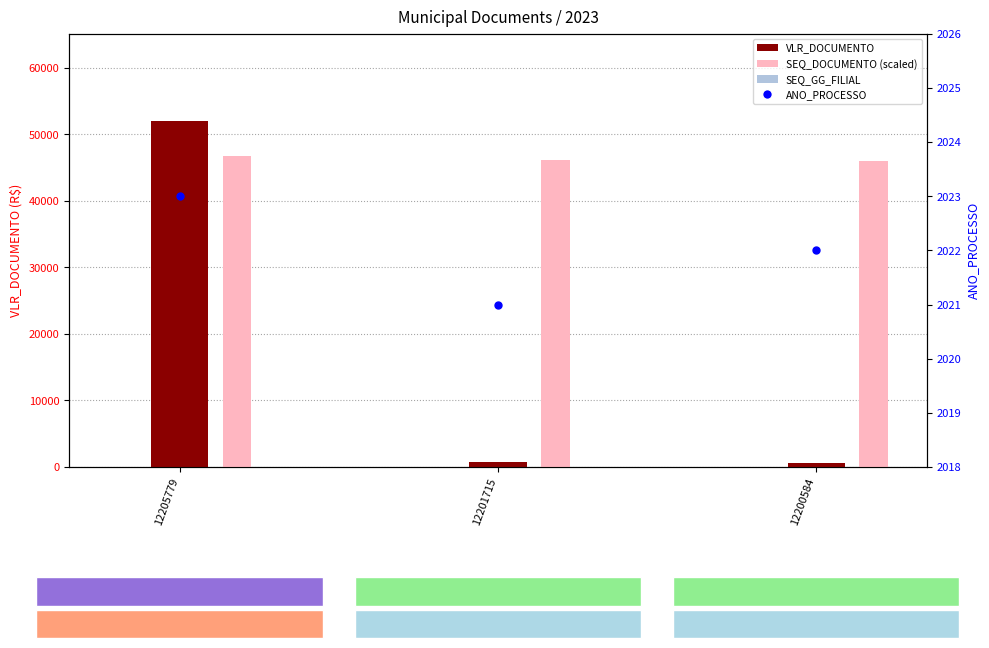

Which series has the widest spread of Y values?

VLR_DOCUMENTO